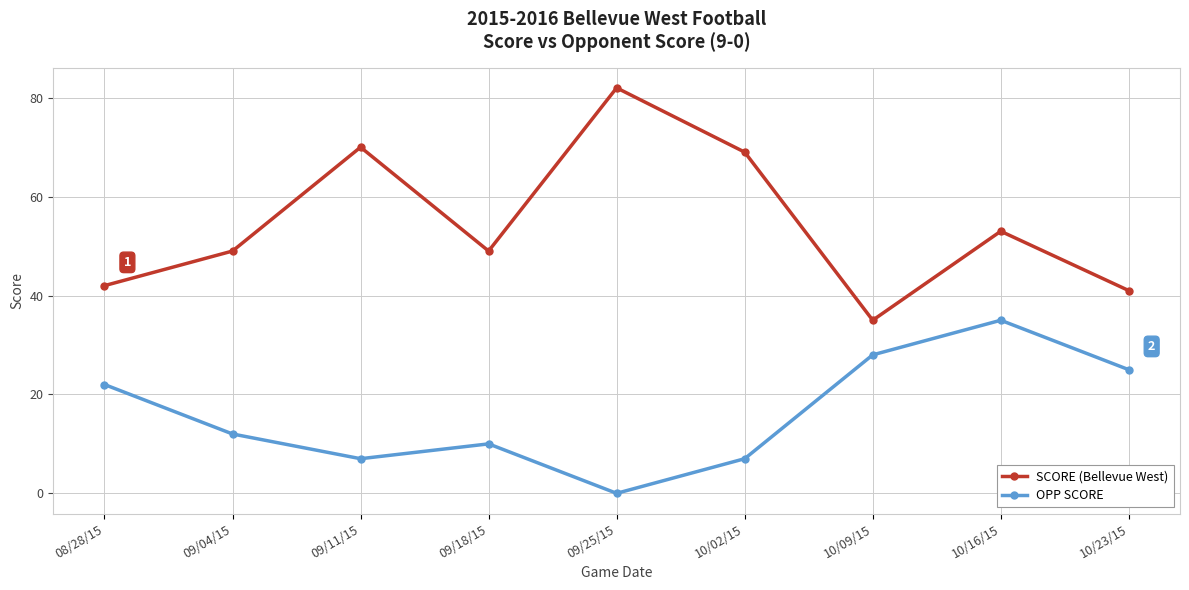

What is the maximum value for OPP SCORE?

35